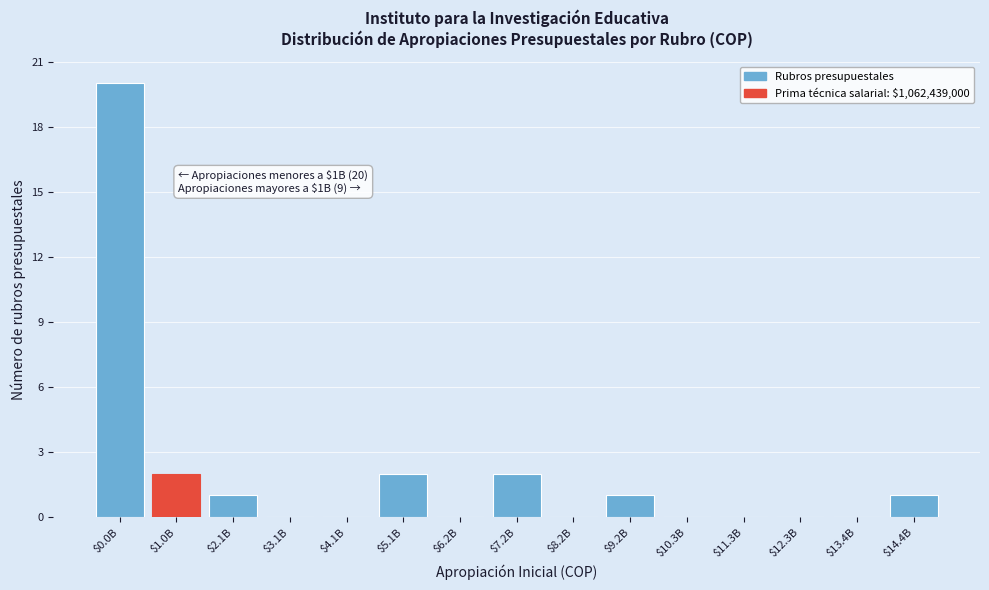

What is the sum of all values?

29